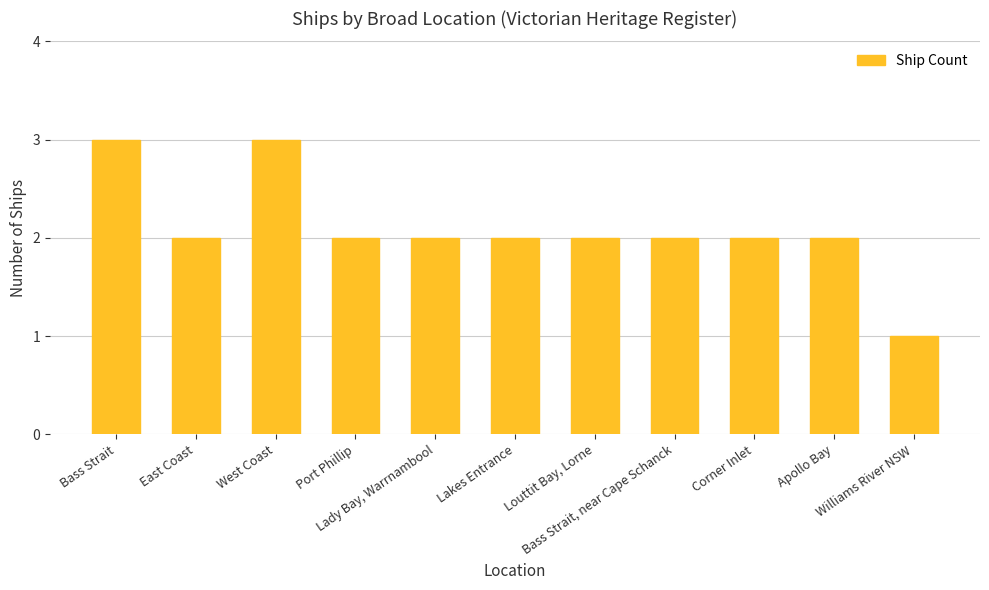

What is the value of the 3rd bar from the left?

3